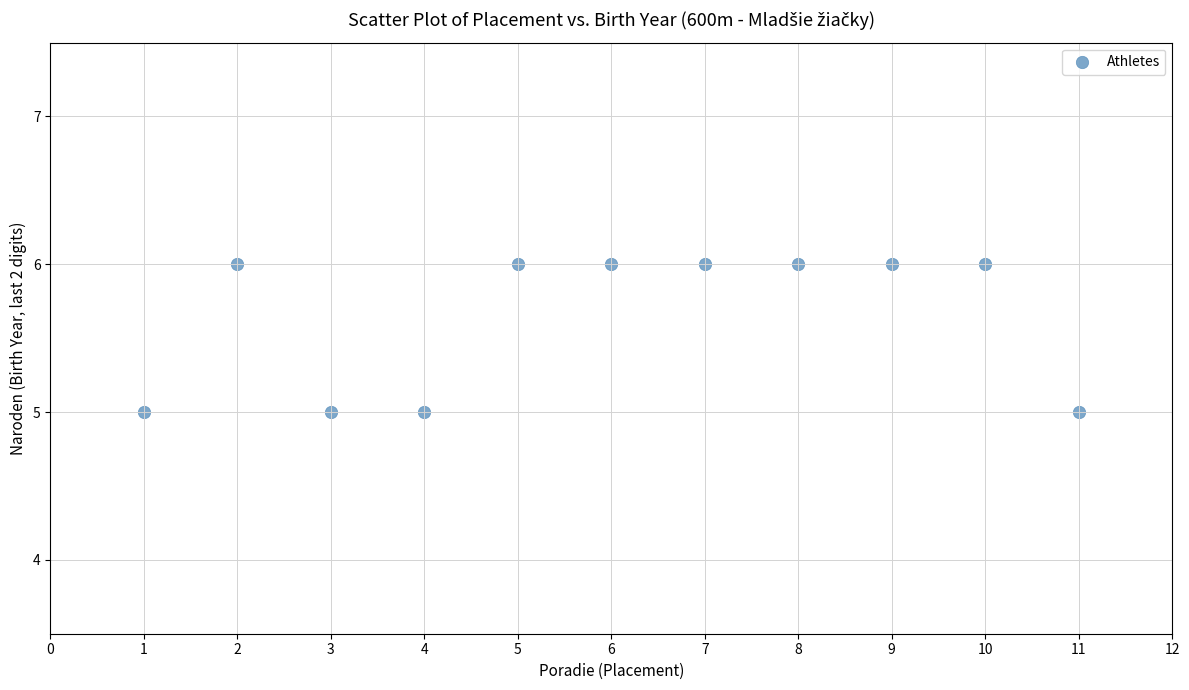

What is the average Y value?

6